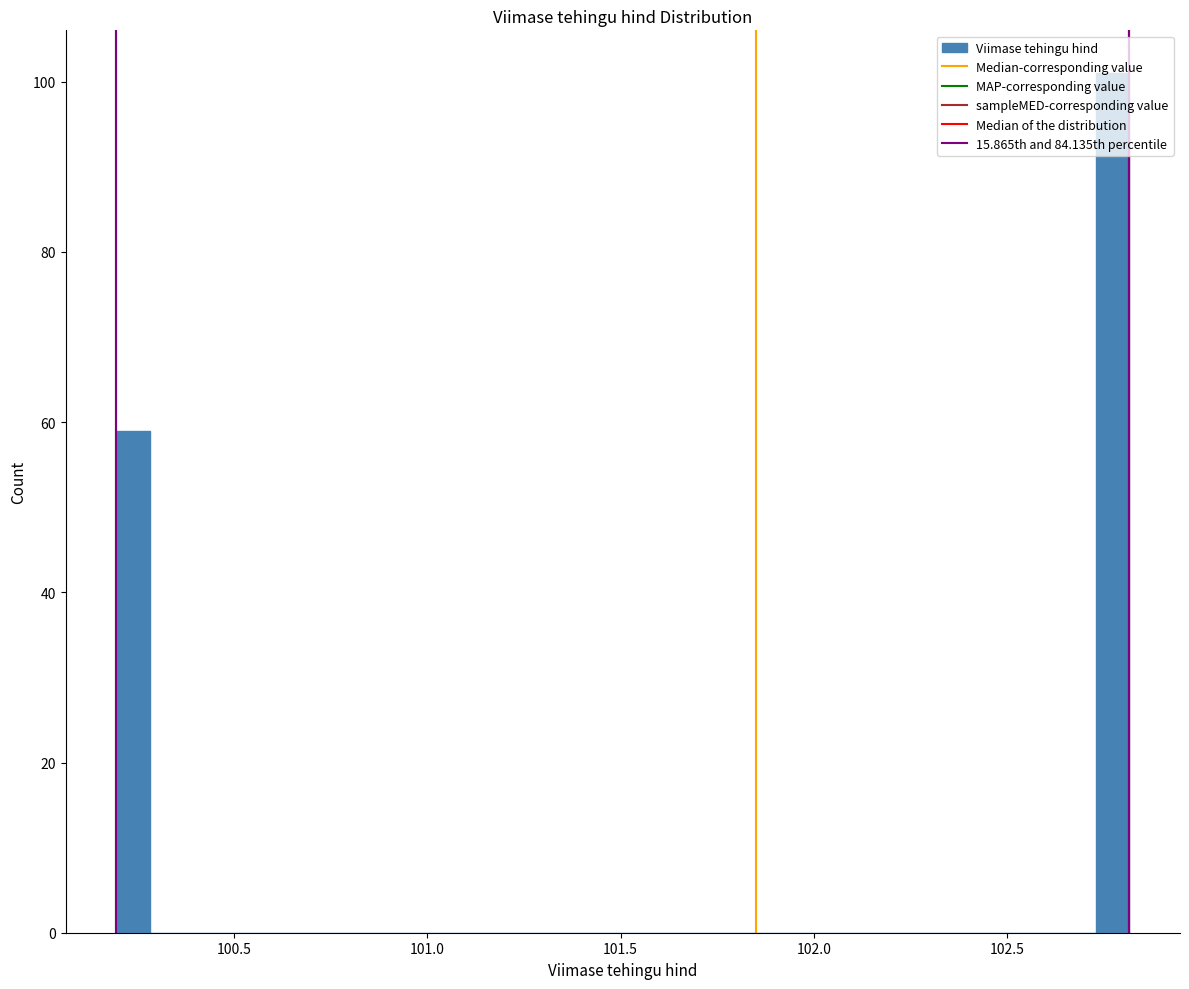

Around what value on the x-axis is the tallest bar? Give the approximate position of its centre, as read against the axis.

102.75